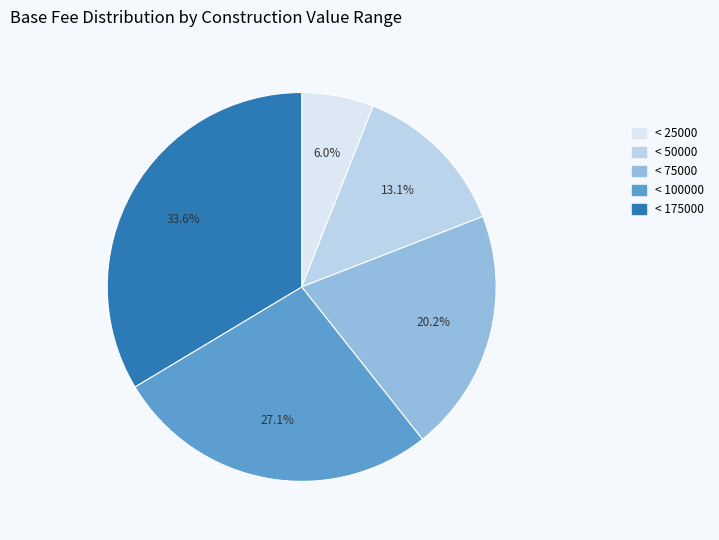

Approximately how many times larger is the value at < 25000 compared to < 50000?

0.5